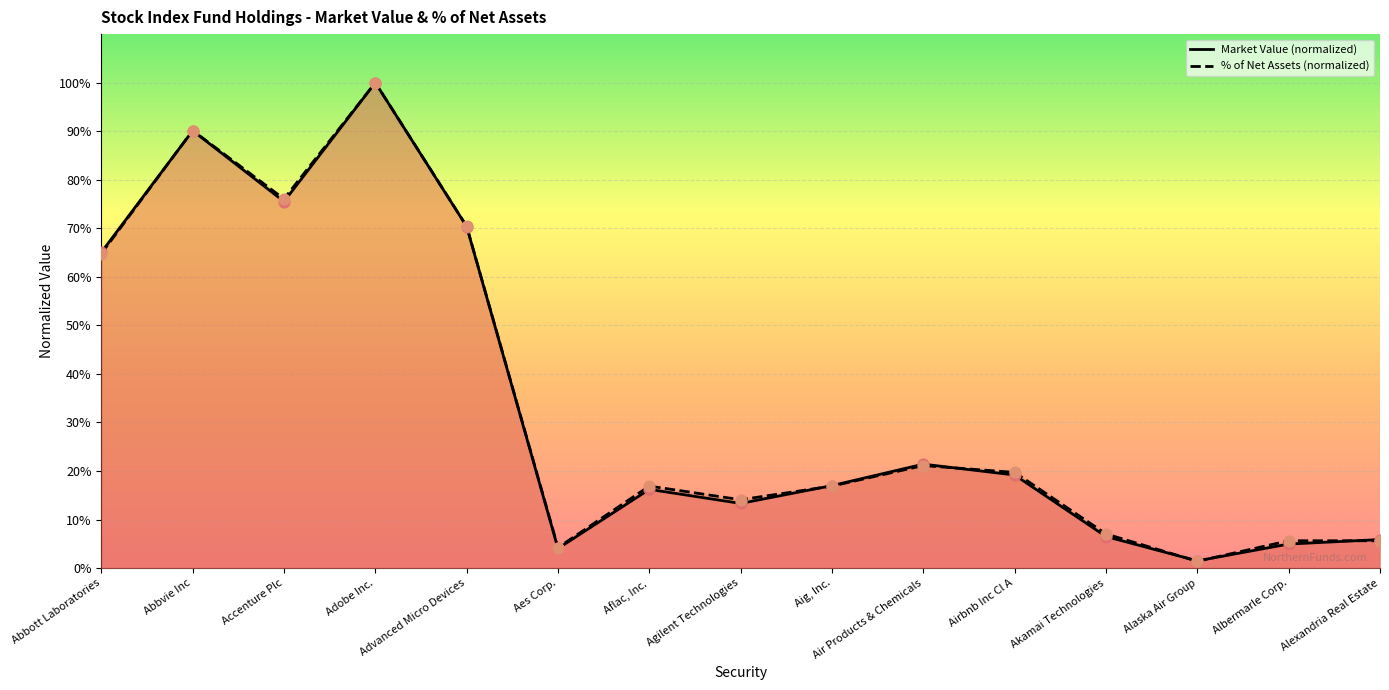

Which series has the largest Y range (max minus min)?

% of Net Assets (normalized)